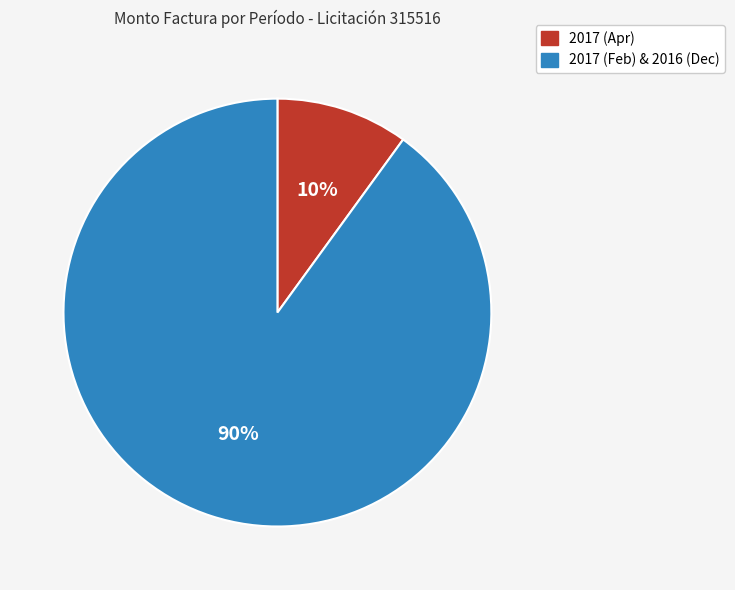

Is there any slice that represents more than half of the pie?

Yes